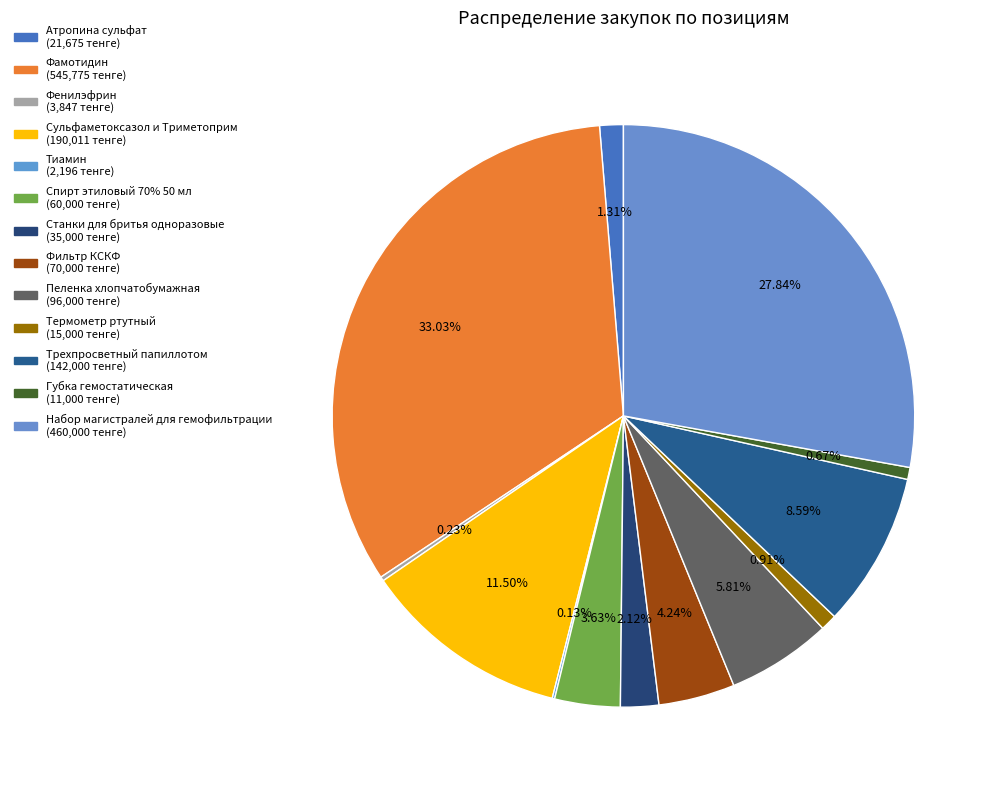

Is it true that Фенилэфрин is 1% of the pie?

False